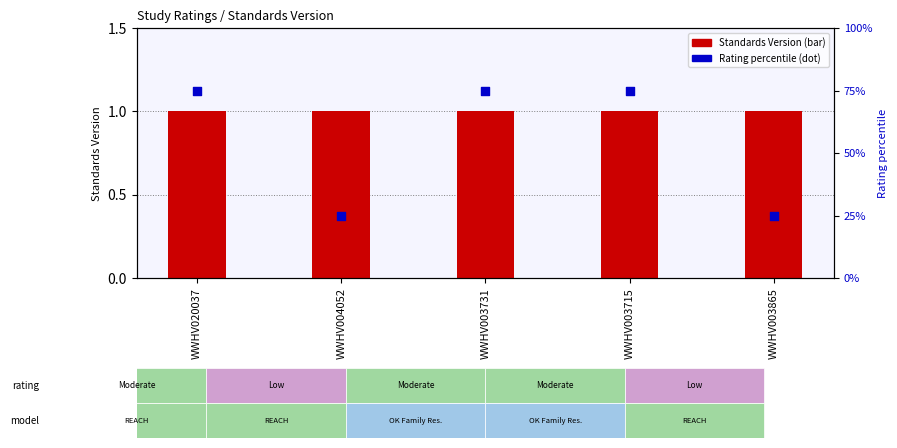

At which category is the sum across all series the highest?

WWHV020037